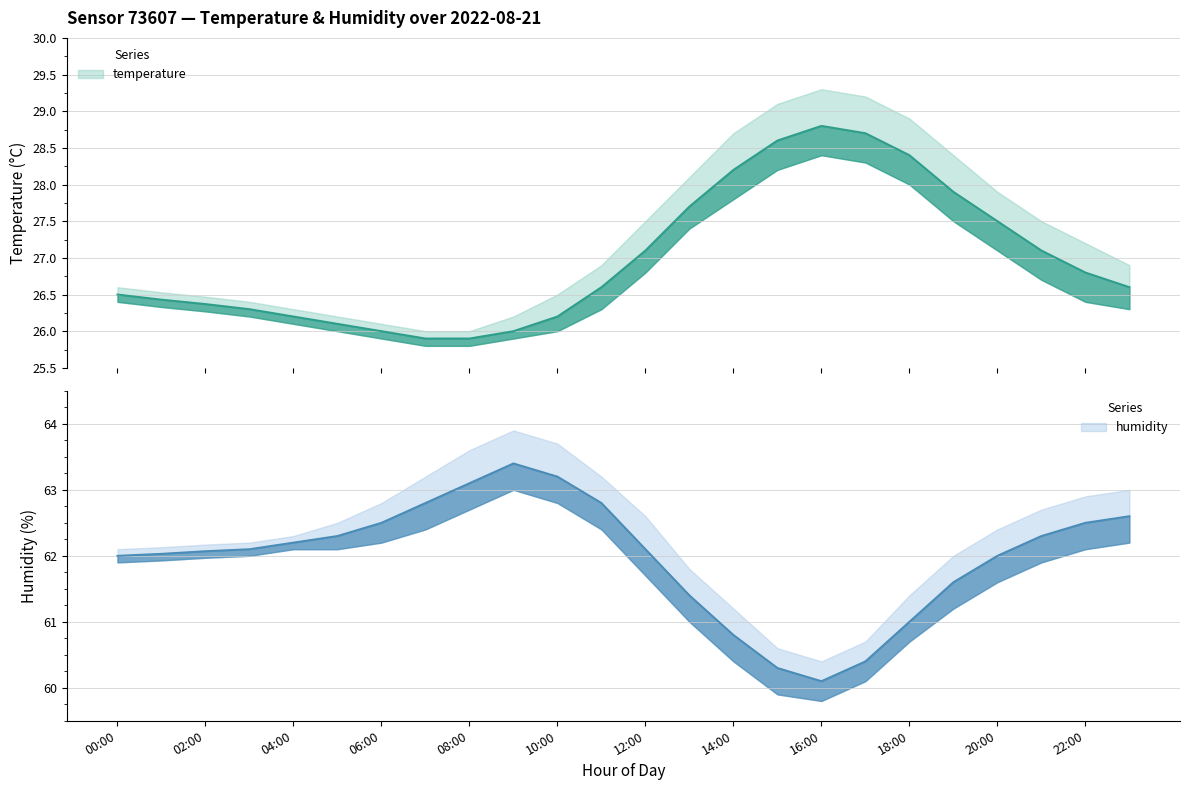

What is the label of the 10th point from the right?

14:00